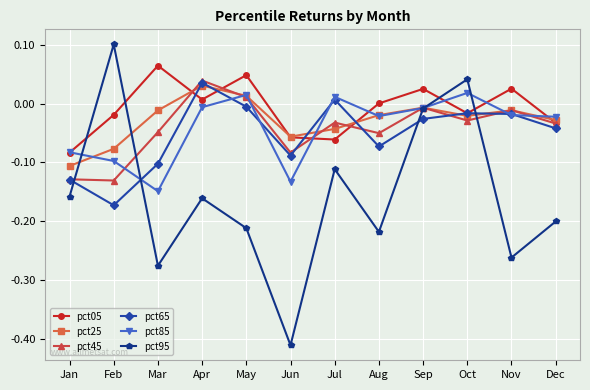

True or false: pct95 has more than 2 points higher than both neighbors.

True